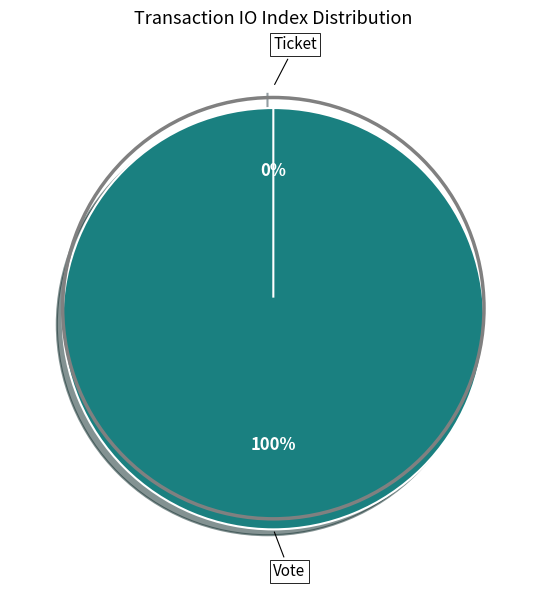

Which slice represents more than half of the pie?

Vote (io_index=1)